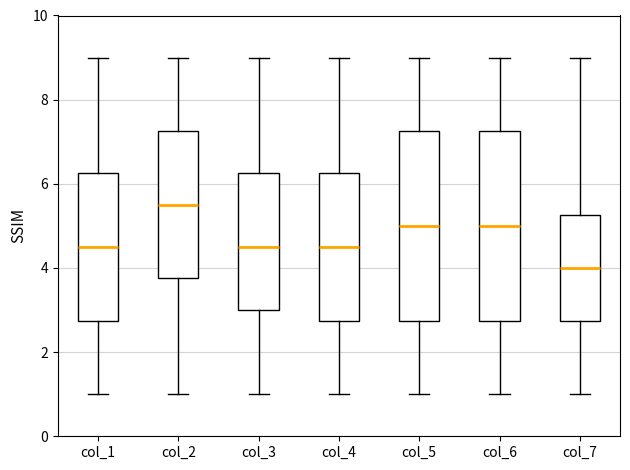

Which box has the highest median line?

col_2